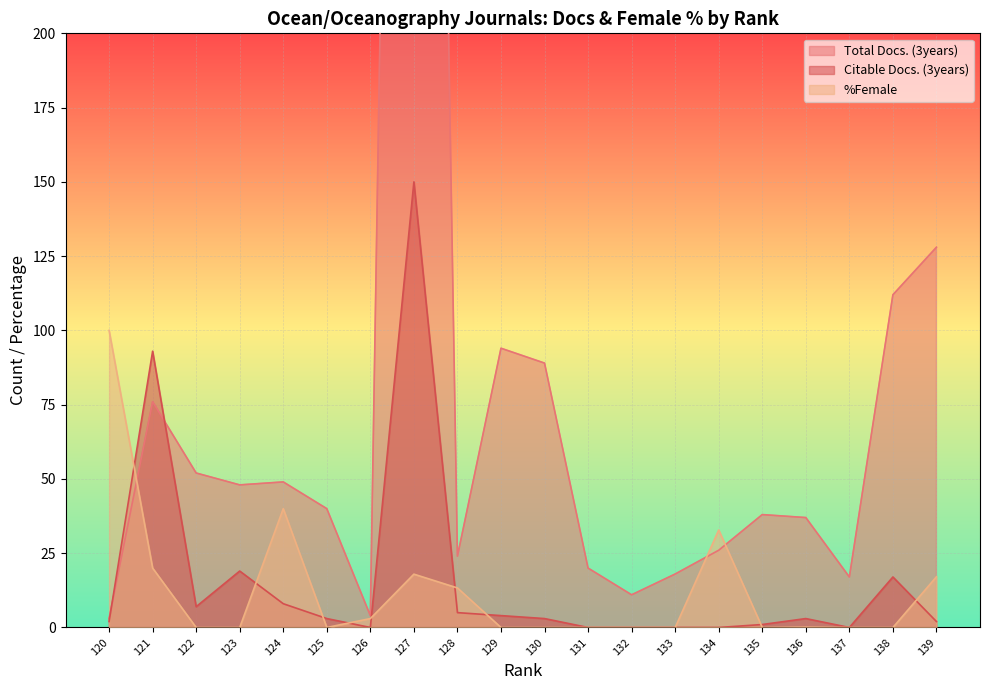

Between 133 and 124, which series saw the biggest shift?

%Female